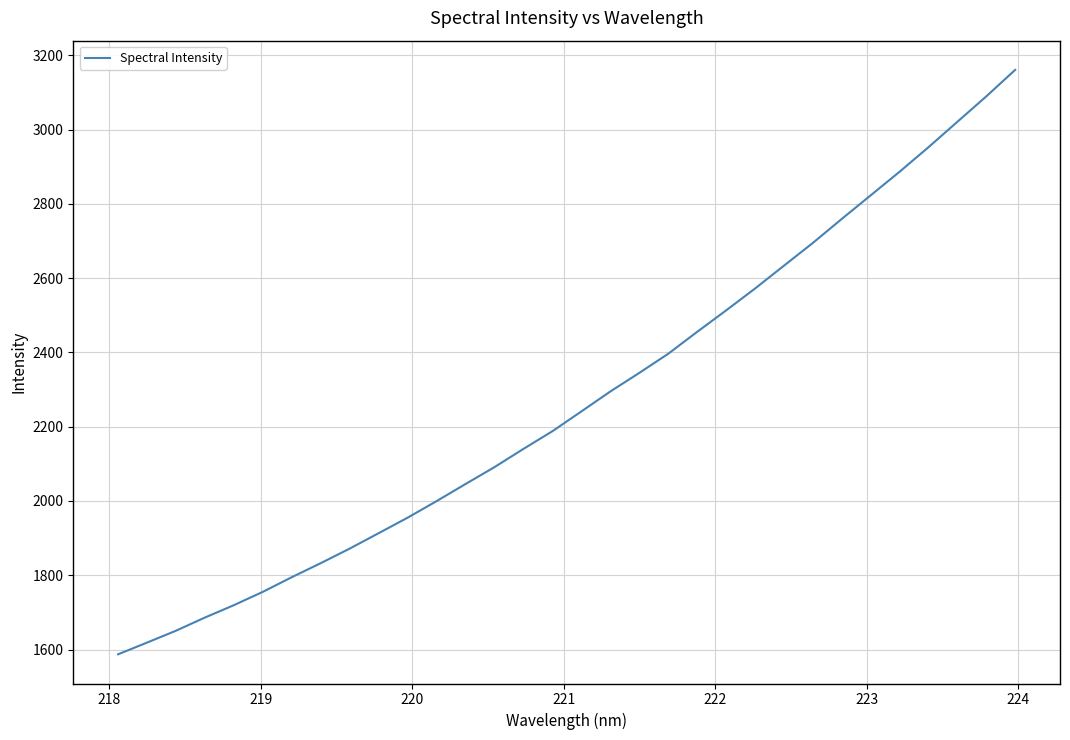

Count the number of values greater than 2241.

16